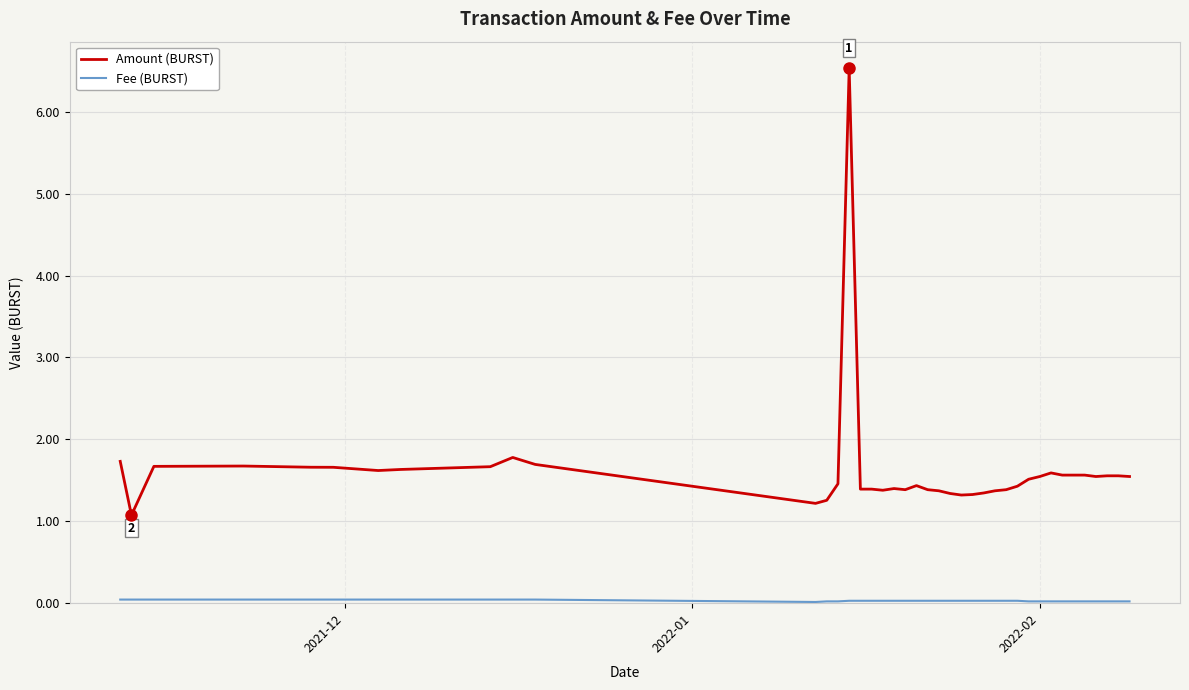

What is the maximum value shown in the chart?

6.5